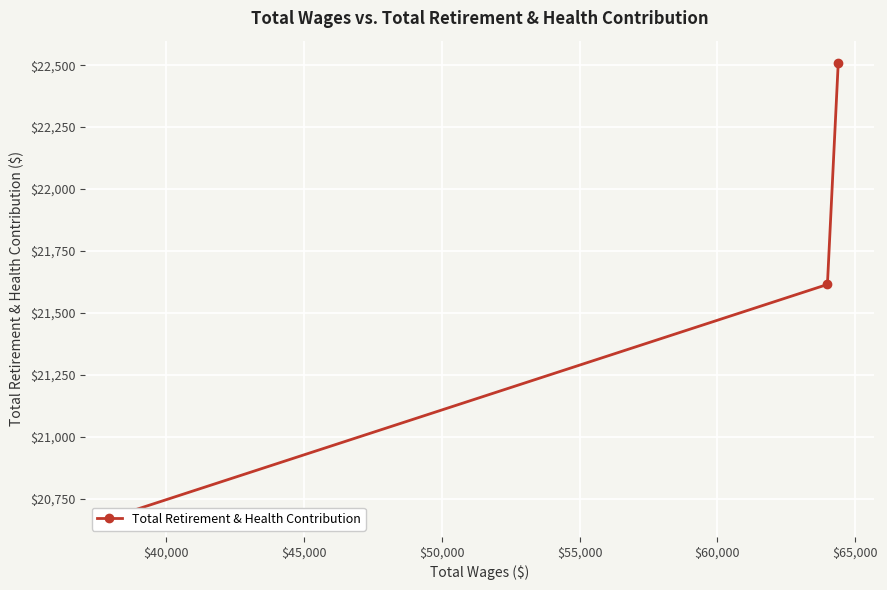

Approximately how many times larger is the value at $40,000 compared to $45,000?

1.0